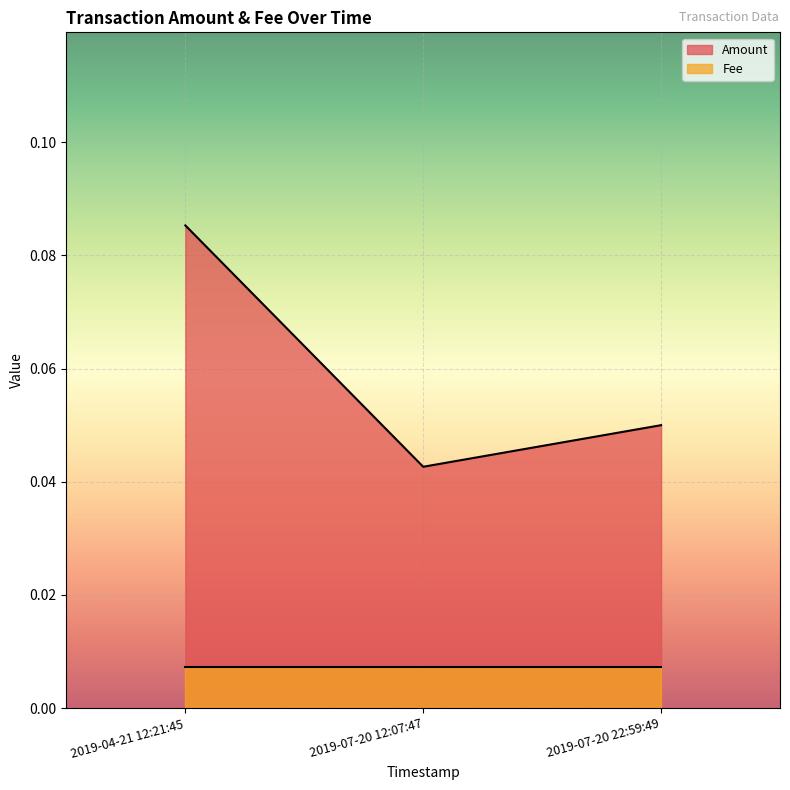

What is the greatest value displayed?

0.1